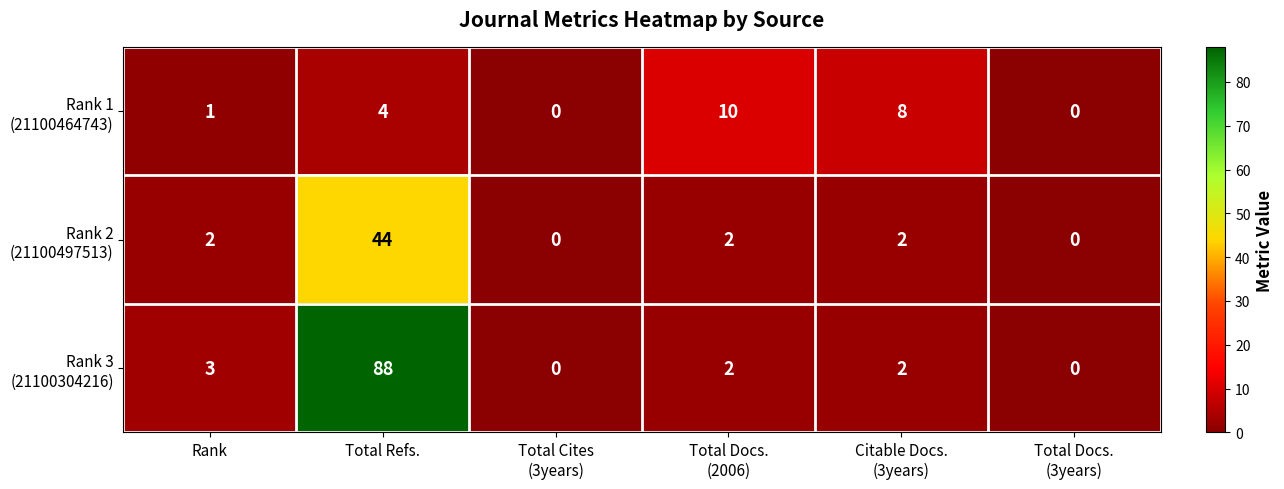

At which category is the sum across all series the highest?

Total Refs.